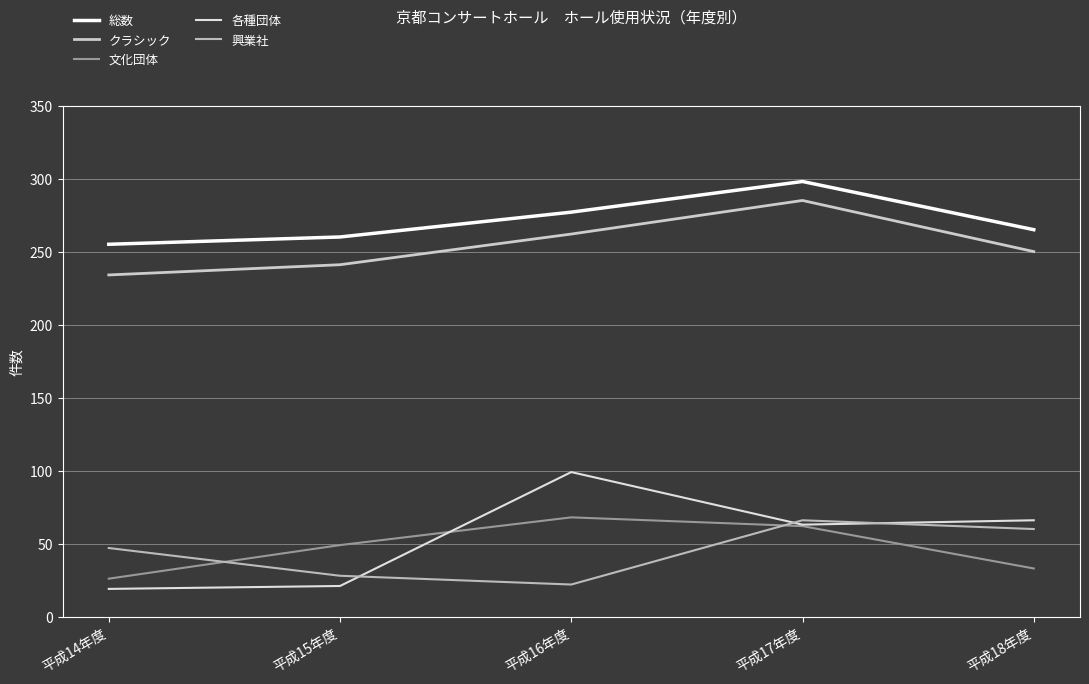

How many interior local peaks does the 文化団体 series have?

1